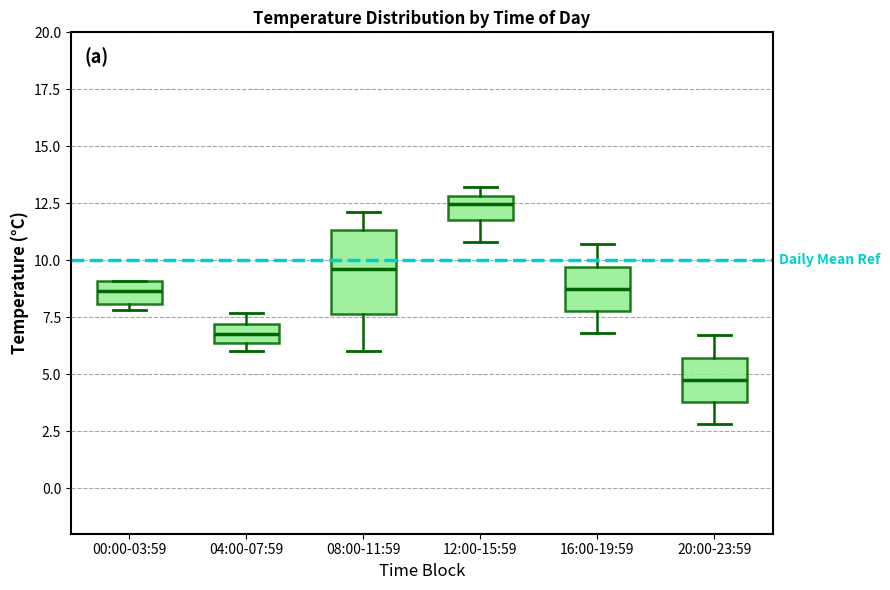

Where is the lower edge of the box for 12:00-15:59 on the y-axis? The values are not printed on the chart, so give them approximately, as read against the axis.

12.0